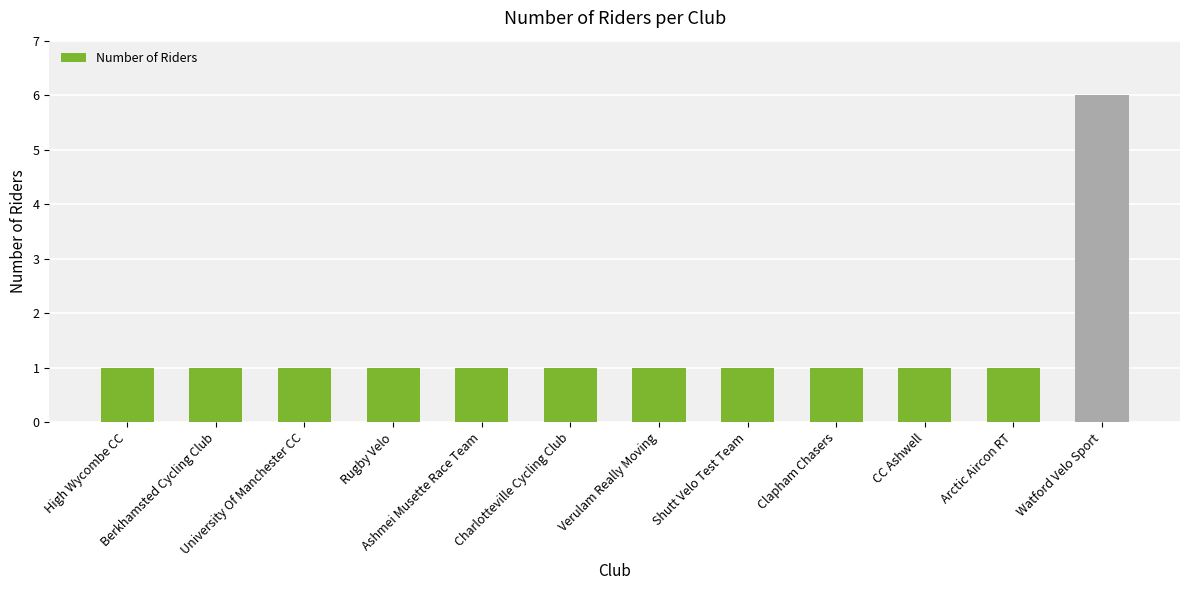

Reading left to right, list all the values displayed in this chart.

1	1	1	1	1	1	1	1	1	1	1	6